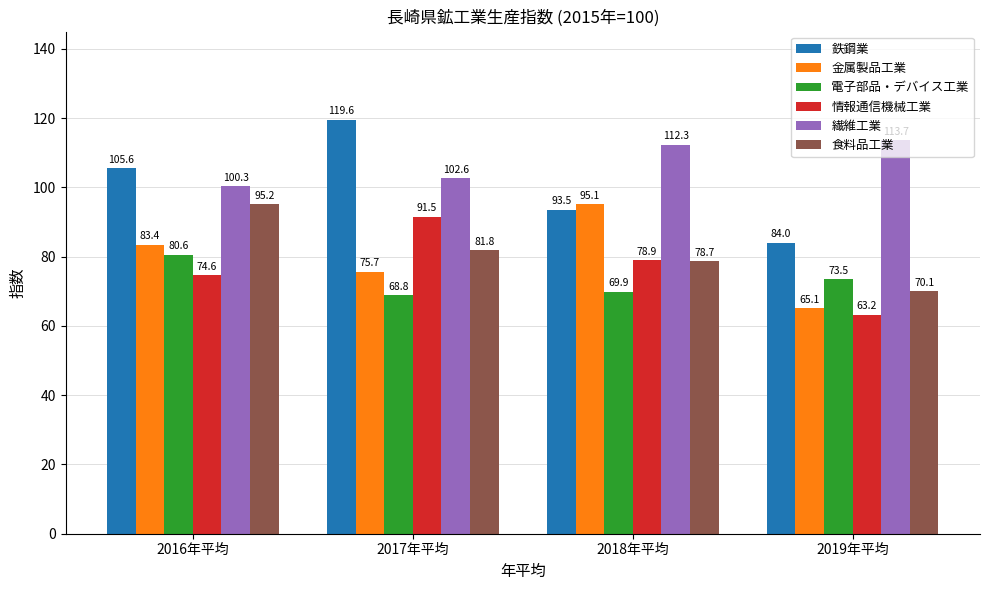

What is the average value of the 食料品工業 series?

81.5